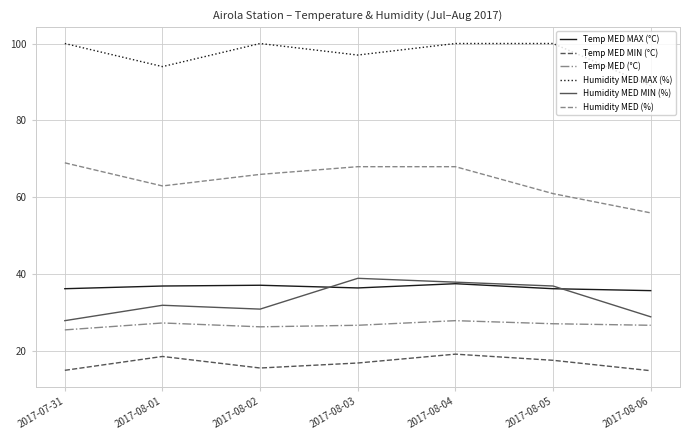

Which series has the largest total across all categories?

Humidity MED MAX (%)